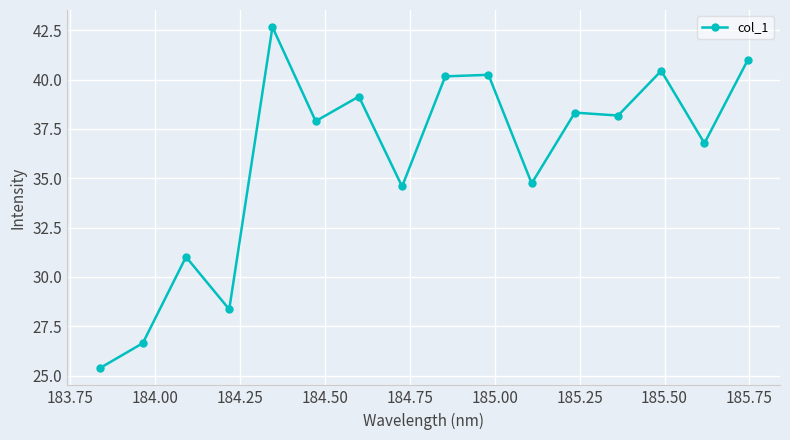

What is the difference between the second highest and minimum values?

15.6